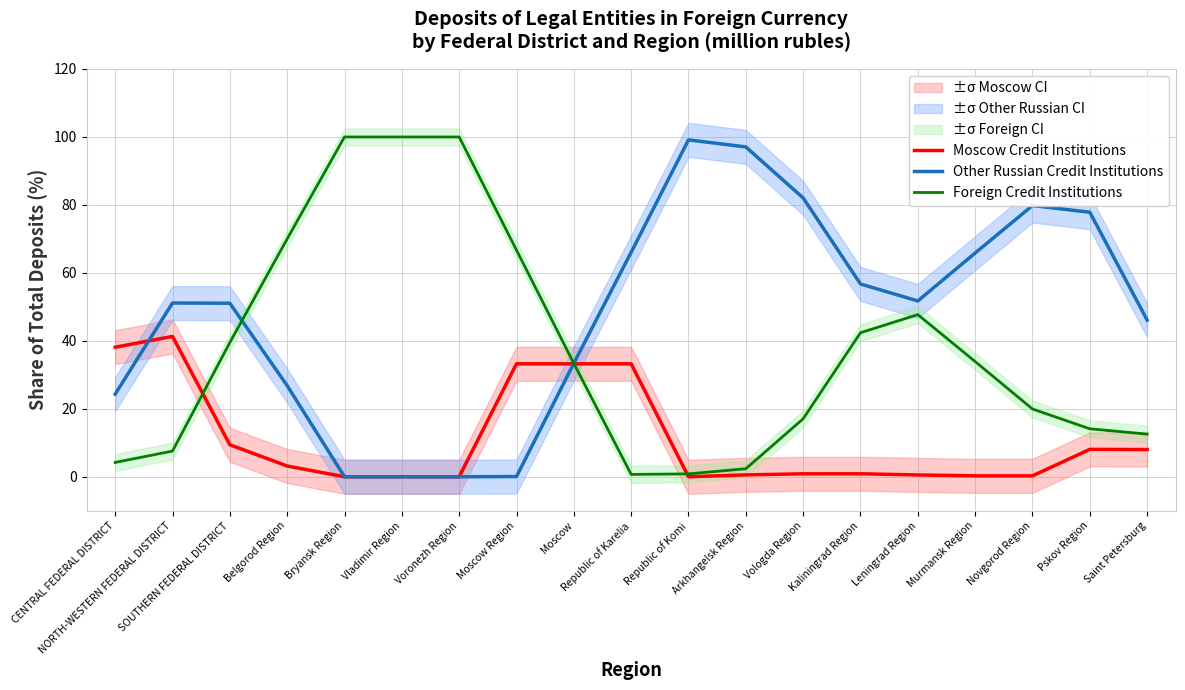

Between Moscow Region and Belgorod Region, which is larger?

Moscow Region